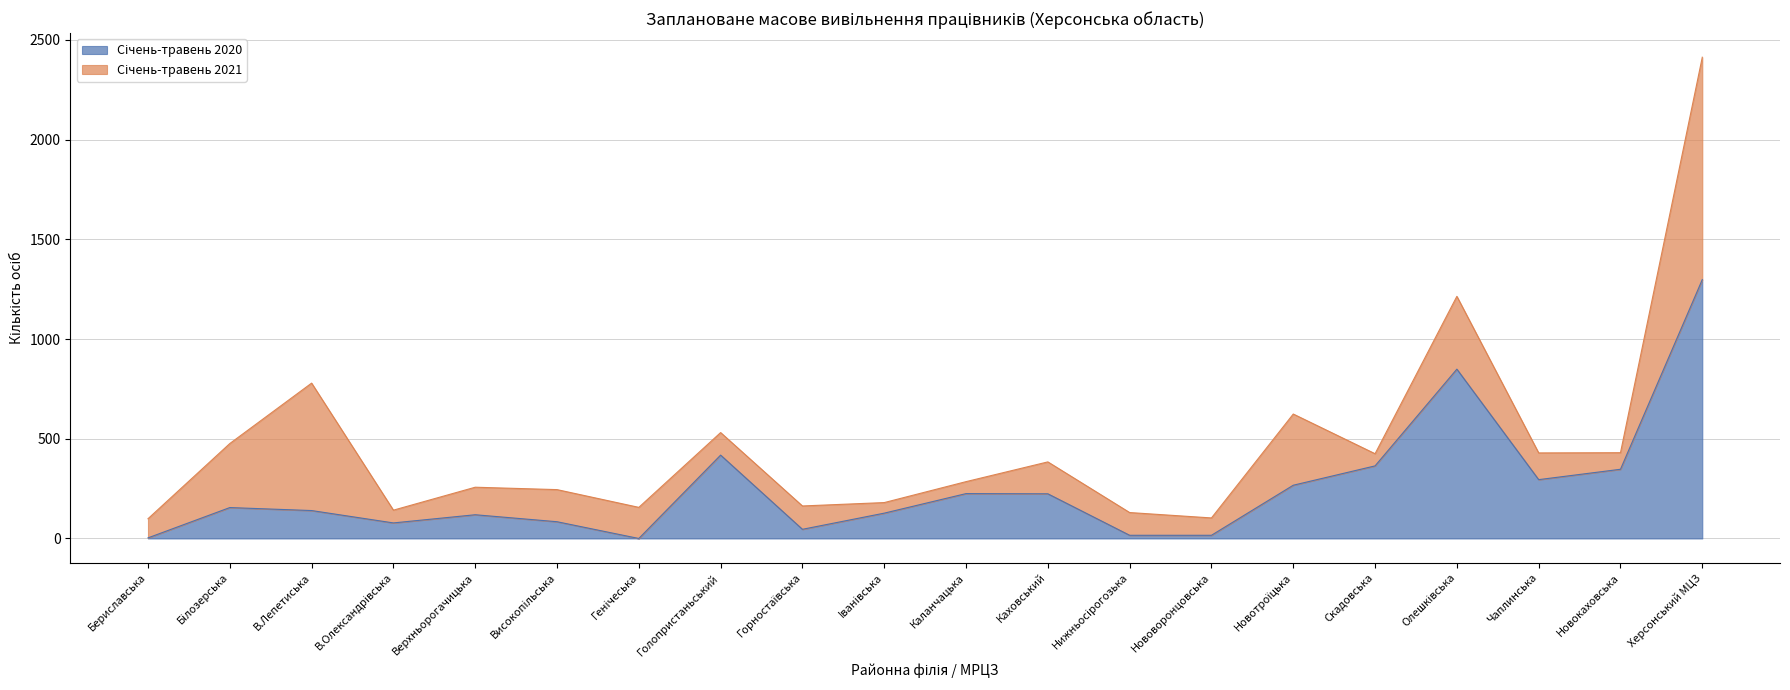

Reading left to right, list all the values displayed in this chart.

Бериславська=3	Бiлозерська=155	В.Лепетиська=140	В.Олександрівська=78	Верхньорогачицька=119	Високопiльська=84	Генiчеська=0	Голопристаньський=418	Горностаївська=46	Iванiвська=127	Каланчацька=225	Каховський=224	Hижньосiрогозька=16	Hововоронцовська=16	Hовотроїцька=267	Скадовська=364	Олешківська=849	Чаплинська=295	Hовокаховська=347	Херсонський МЦЗ=1298